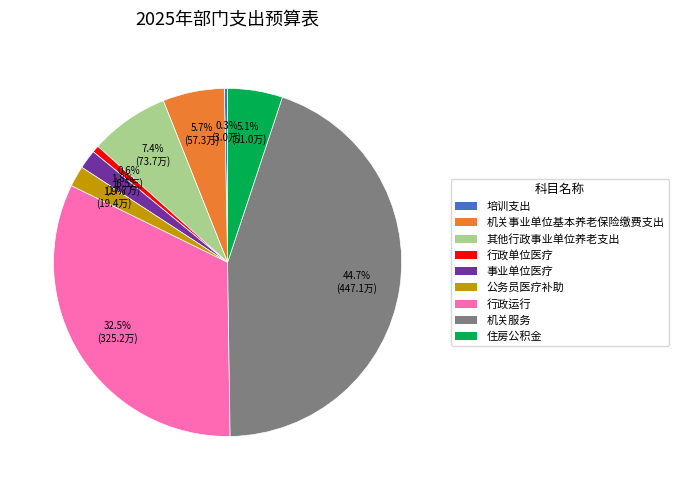

What percentage is the 公务员医疗补助 slice, to the nearest percent?

2%